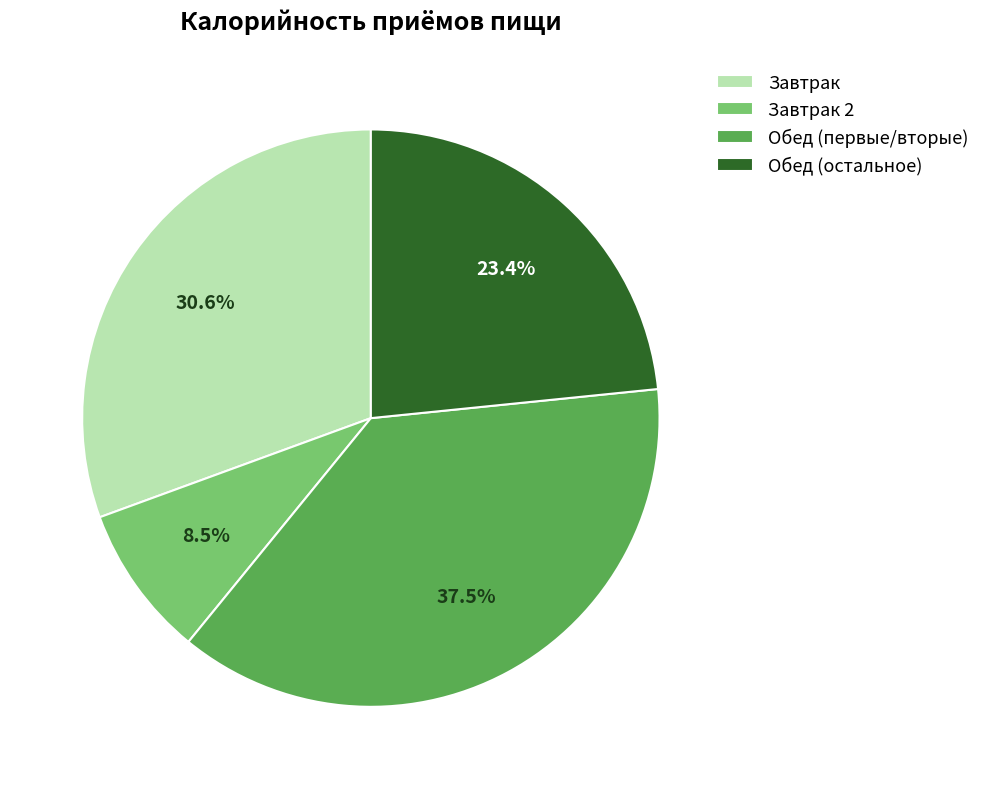

Is there a majority slice in this chart?

No